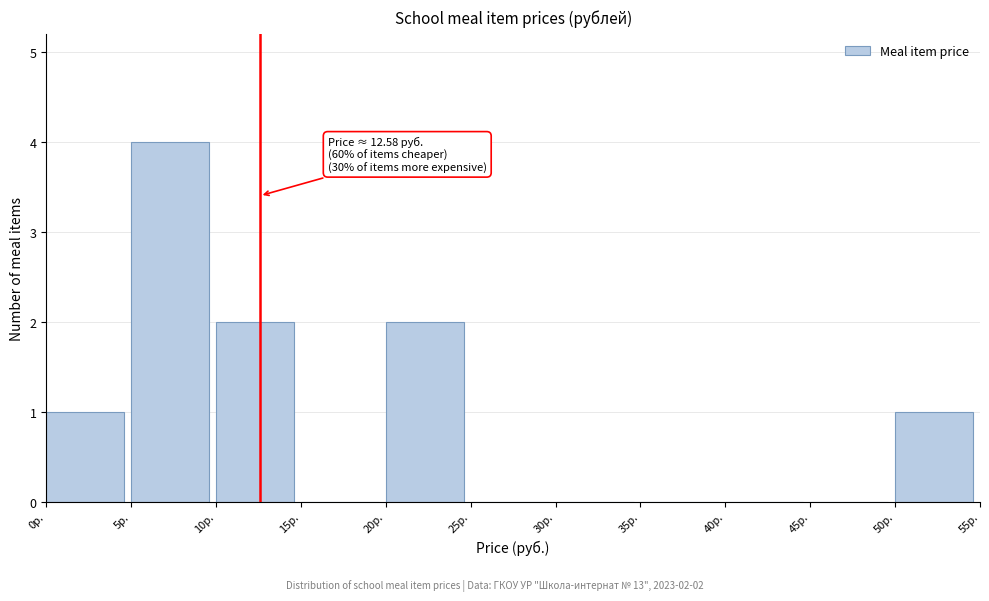

Over which range of the x-axis is the bar tallest?

5 to 10